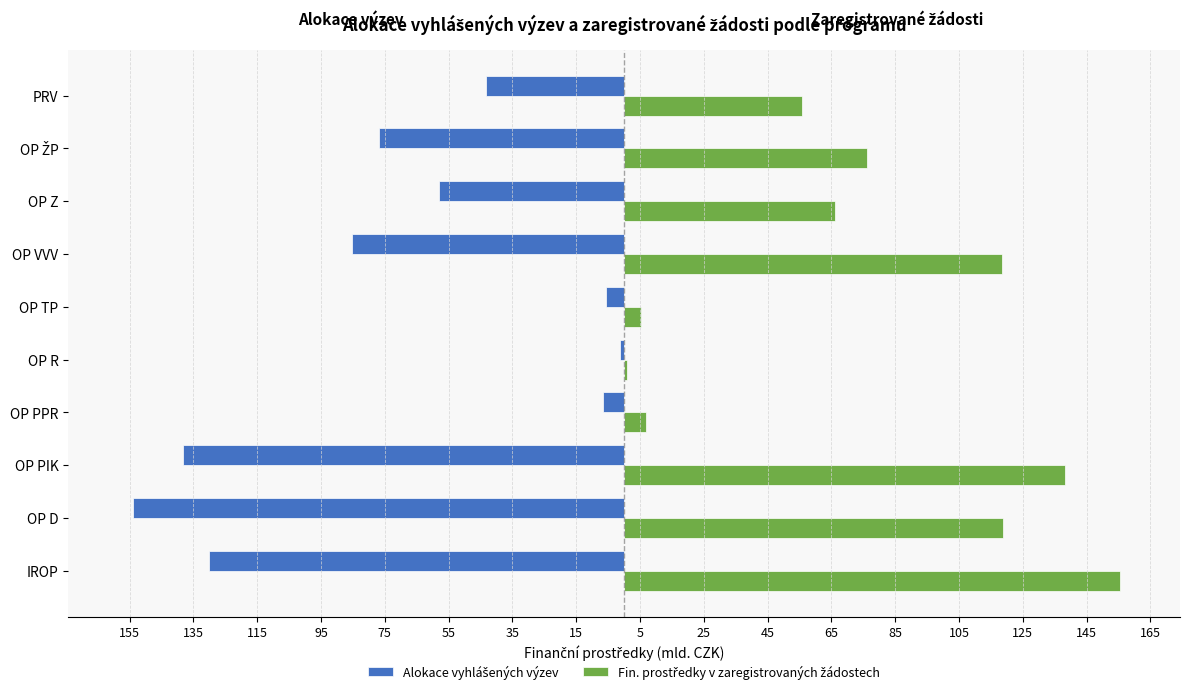

What is the minimum value shown in the chart?

-153.9